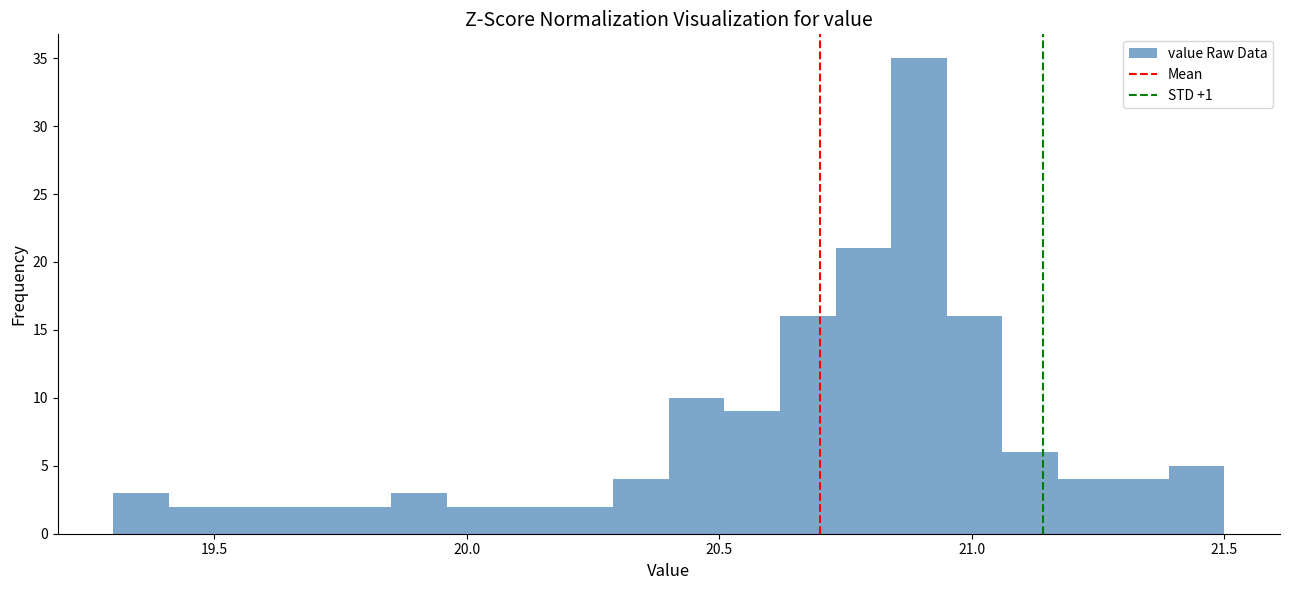

Around what value on the x-axis is the tallest bar? Give the approximate position of its centre, as read against the axis.

20.90